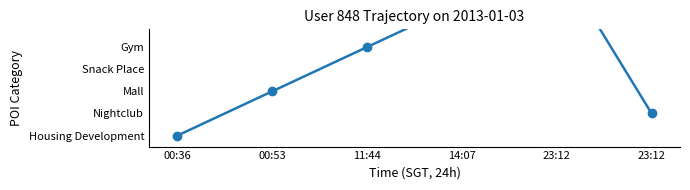

How many categories are shown in the chart?

6